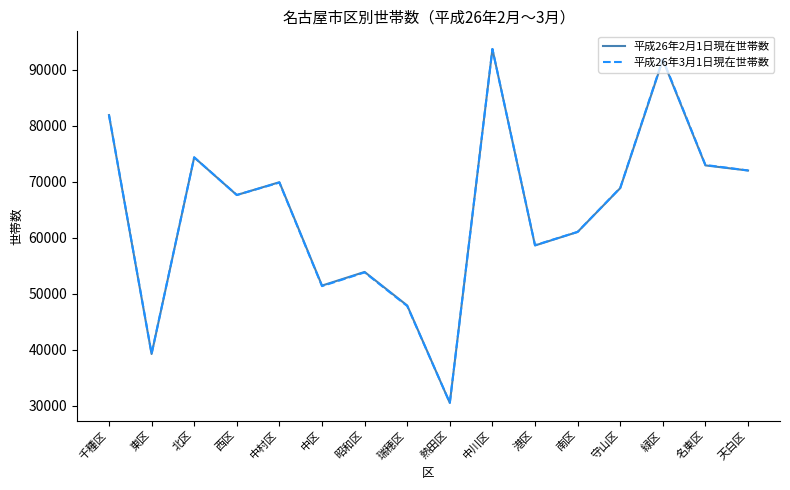

Reading right to left, list all the values displayed in this chart.

平成26年2月1日現在世帯数: 天白区=71982	名東区=72894	緑区=91710	守山区=68840	南区=61019	港区=58609	中川区=93657	熱田区=30522	瑞穂区=47896	昭和区=53883	中区=51448	中村区=69894	西区=67608	北区=74324	東区=39240	千種区=81870
平成26年3月1日現在世帯数: 天白区=71990	名東区=72970	緑区=91857	守山区=68879	南区=61032	港区=58654	中川区=93655	熱田区=30542	瑞穂区=47801	昭和区=53803	中区=51352	中村区=69828	西区=67617	北区=74331	東区=39307	千種区=81918